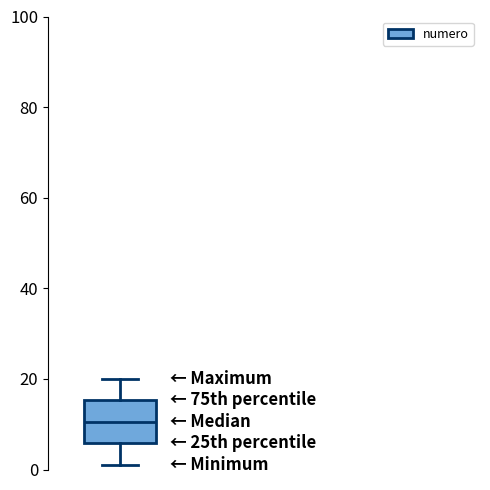

Read this box plot against the y-axis: the position of the median line, the range covered by the box, and the ends of both whiskers. The values are not printed on the chart, so give them approximately, as read against the axis.

median 10, box 6 to 16, whiskers 2 to 20